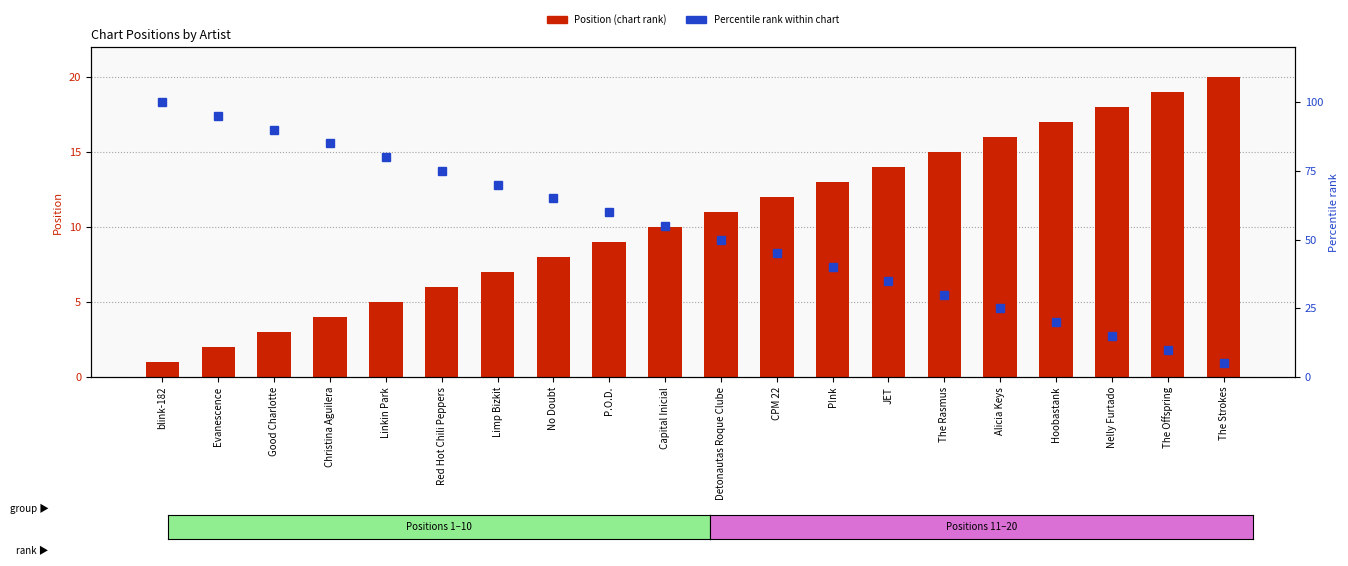

How many groups of bars are there?

20